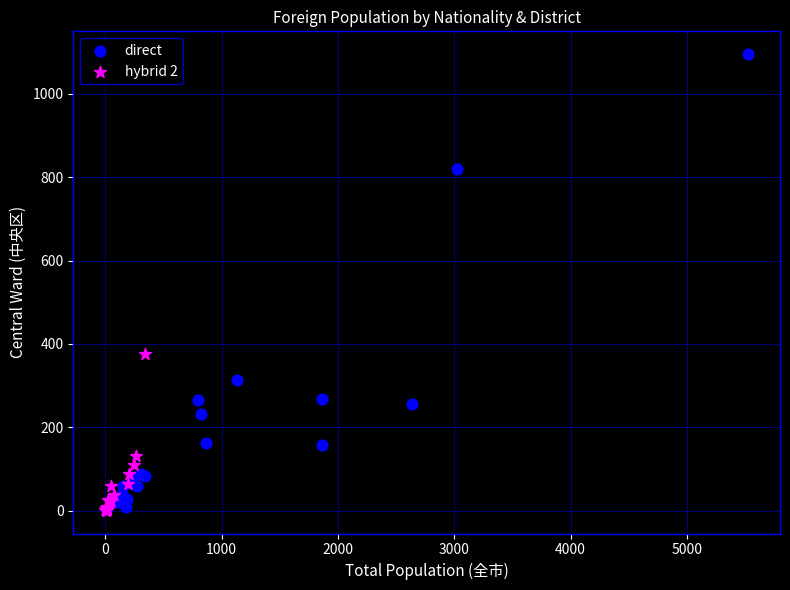

Which series has the widest spread of Y values?

direct